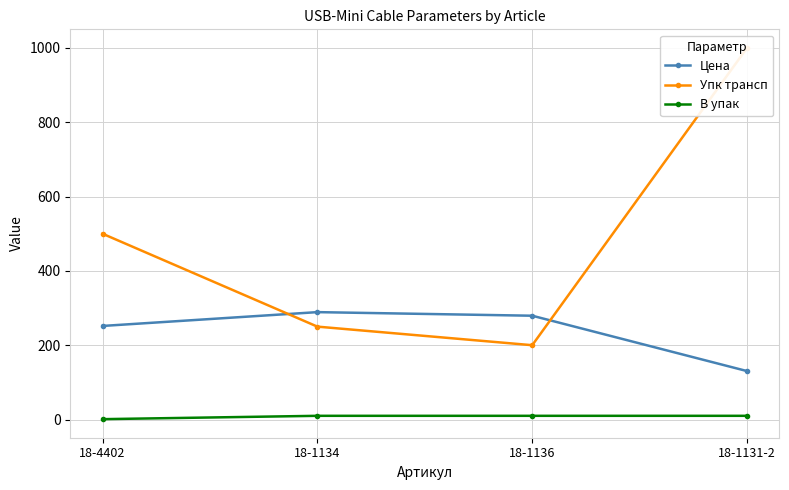

Reading right to left, transcribe all the data shown in this chart.

Цена: 18-1131-2=130.3	18-1136=279.3	18-1134=289.0	18-4402=251.8
Упк трансп: 18-1131-2=1000.0	18-1136=200.0	18-1134=250.0	18-4402=500.0
В упак: 18-1131-2=10.0	18-1136=10.0	18-1134=10.0	18-4402=1.0